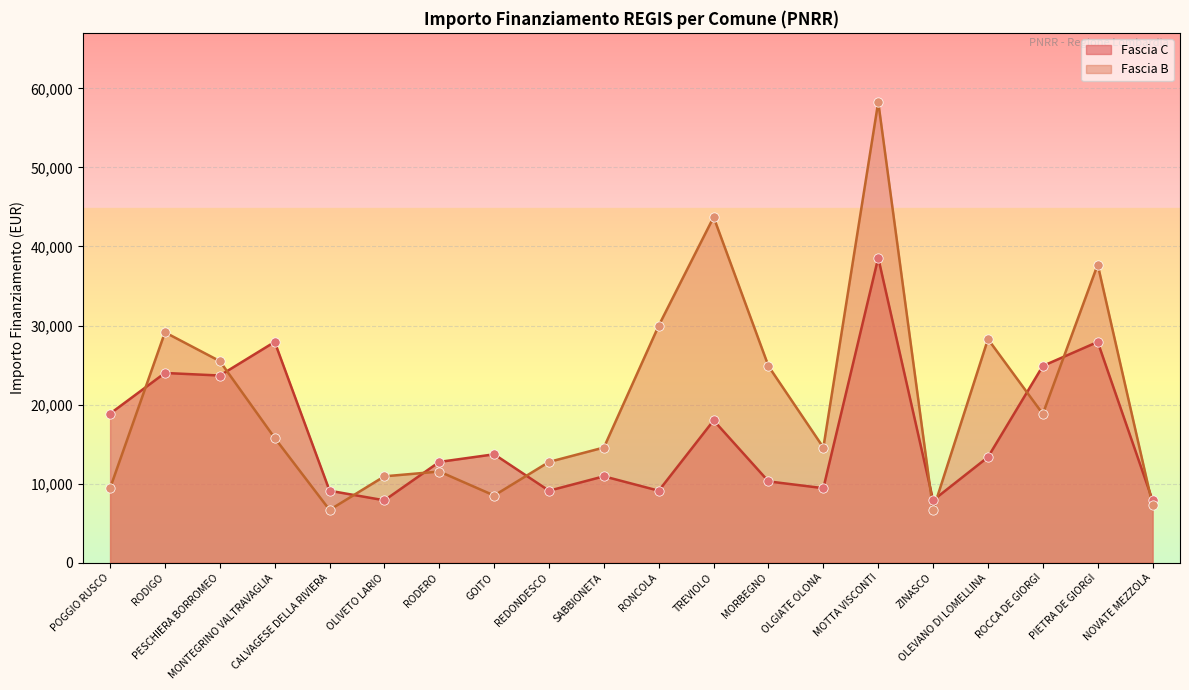

At which category is the sum across all series the highest?

MOTTA VISCONTI